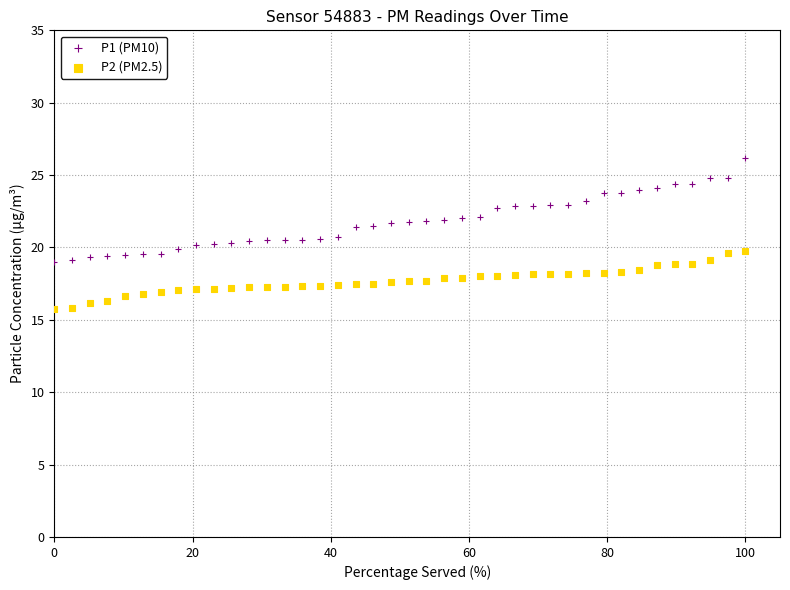

What are all the series names shown in the legend?

P1 (PM10), P2 (PM2.5)